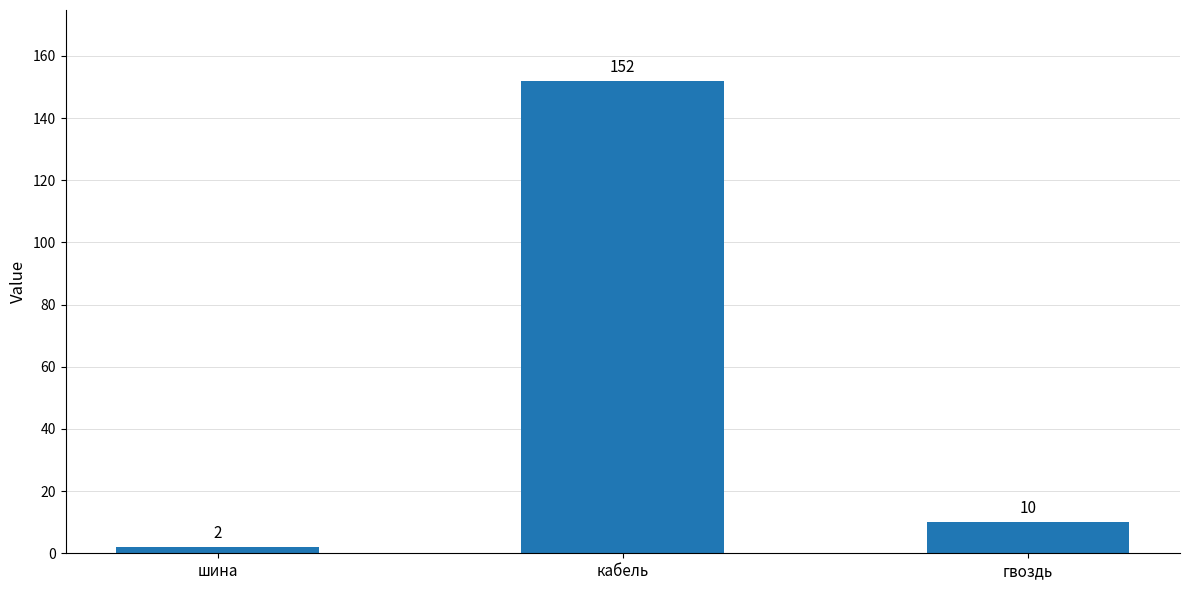

Which category has the highest value across all series?

кабель